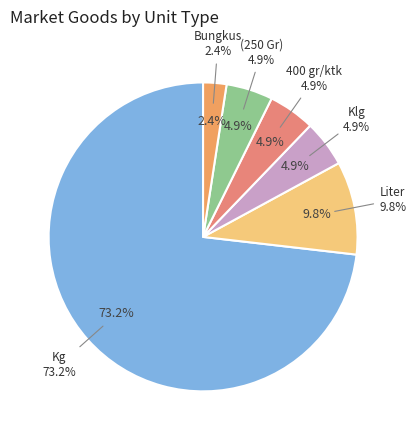

Which has a higher value, Kg or Liter?

Kg